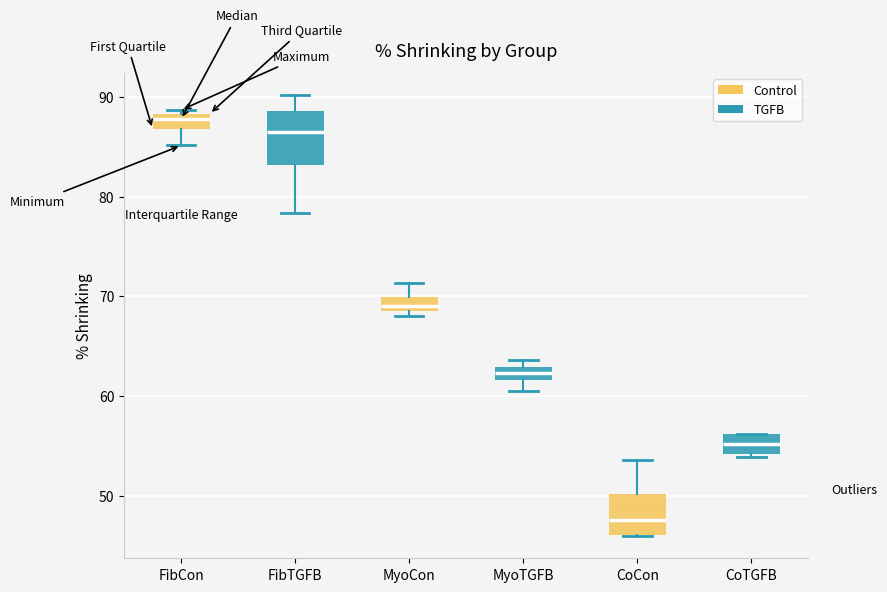

Where is the upper edge of the box for FibCon on the y-axis? The values are not printed on the chart, so give them approximately, as read against the axis.

88